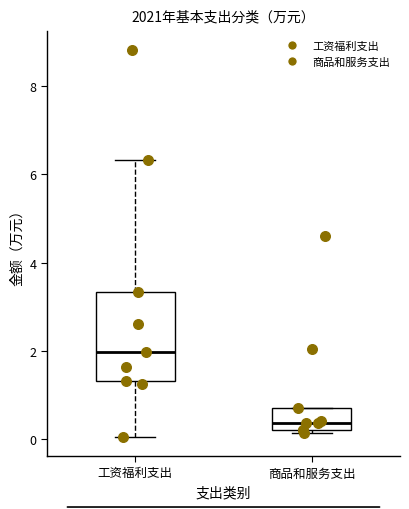

Reading left to right, read every box against the y-axis: the position of its median line, the range the box covers, and the ends of its whiskers. The values are not printed on the chart, so give them approximately, as read against the axis.

工资福利支出: median 2.0, box 1.4 to 3.4, whiskers 0.0 to 6.4
商品和服务支出: median 0.4, box 0.2 to 0.8, whiskers 0.2 (just below the box's lower edge) to 0.8